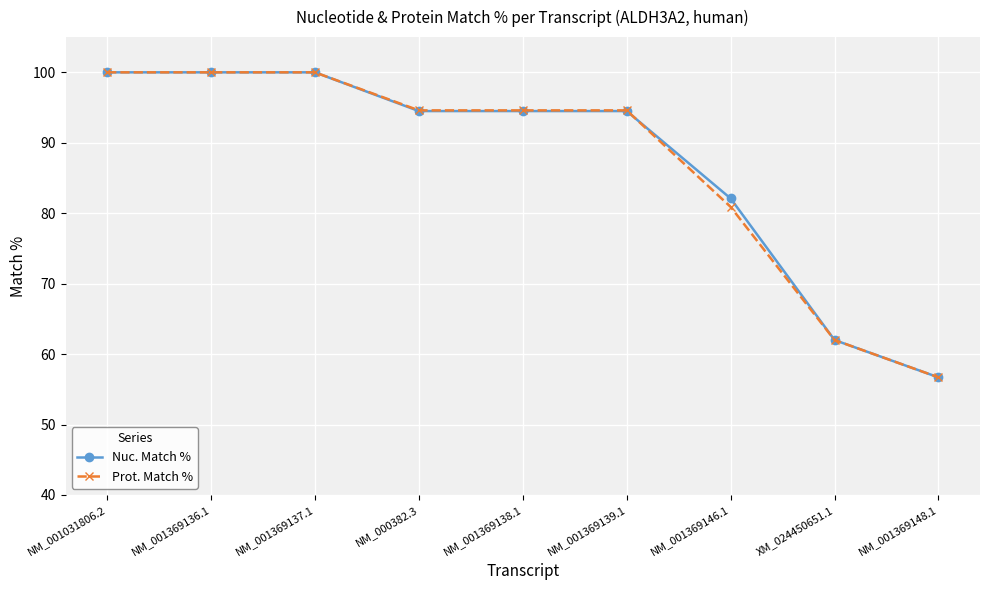

Where does the Nuc. Match % series first go above 94?

NM_001031806.2